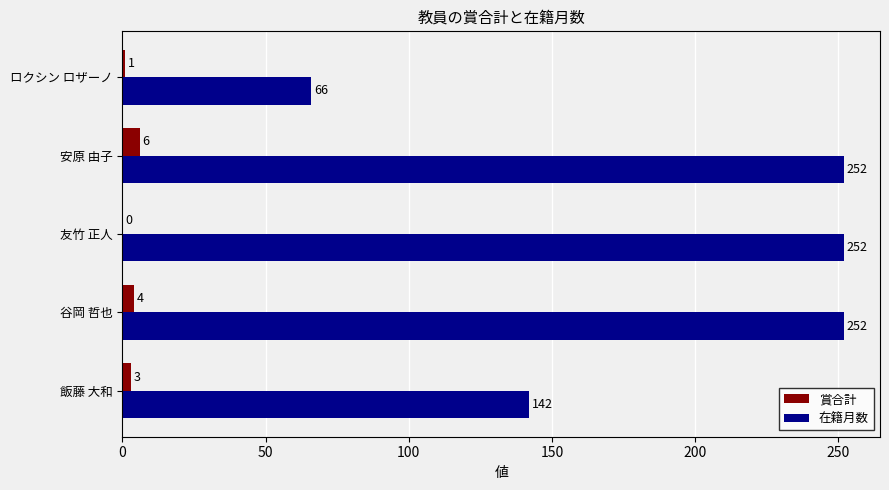

What is the total value across all series at 谷岡 哲也?

256